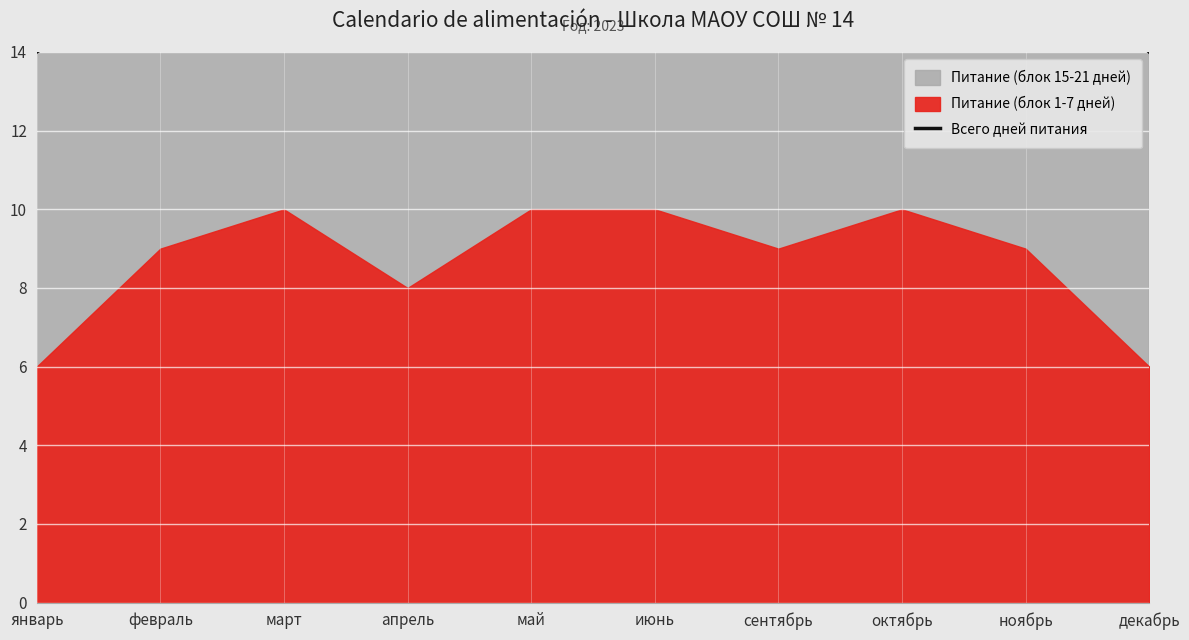

What is the label of the 5th point from the left?

май